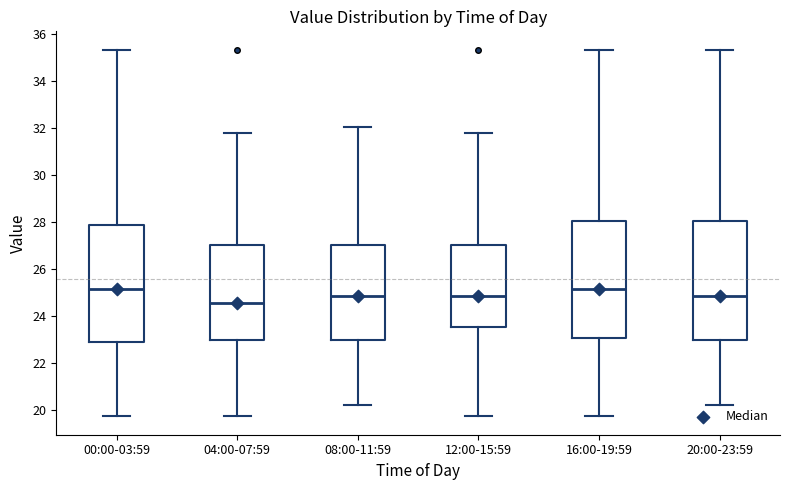

Where is the upper edge of the box for 16:00-19:59 on the y-axis? The values are not printed on the chart, so give them approximately, as read against the axis.

28.0